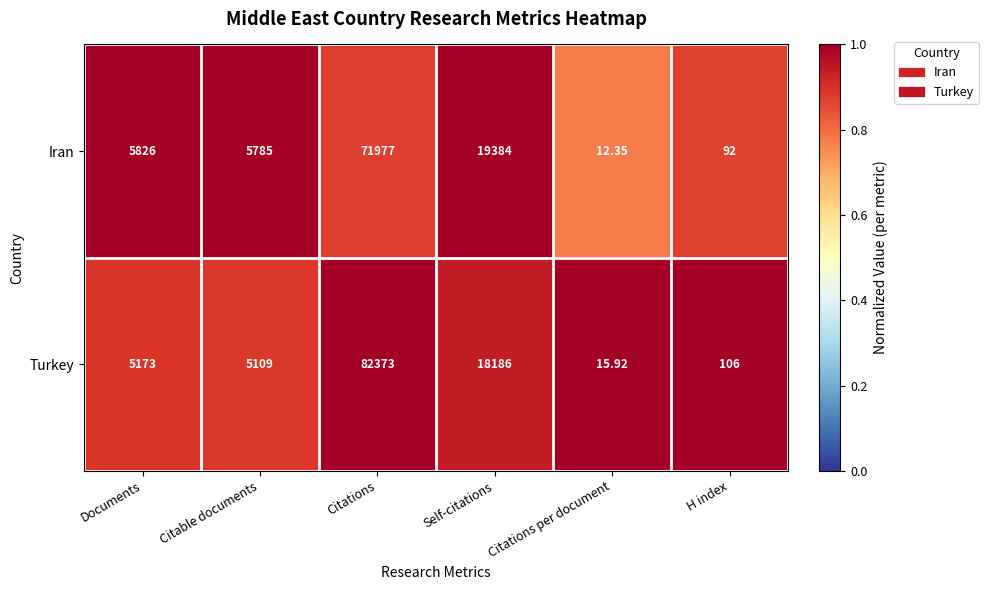

Which series has the largest total across all categories?

Turkey